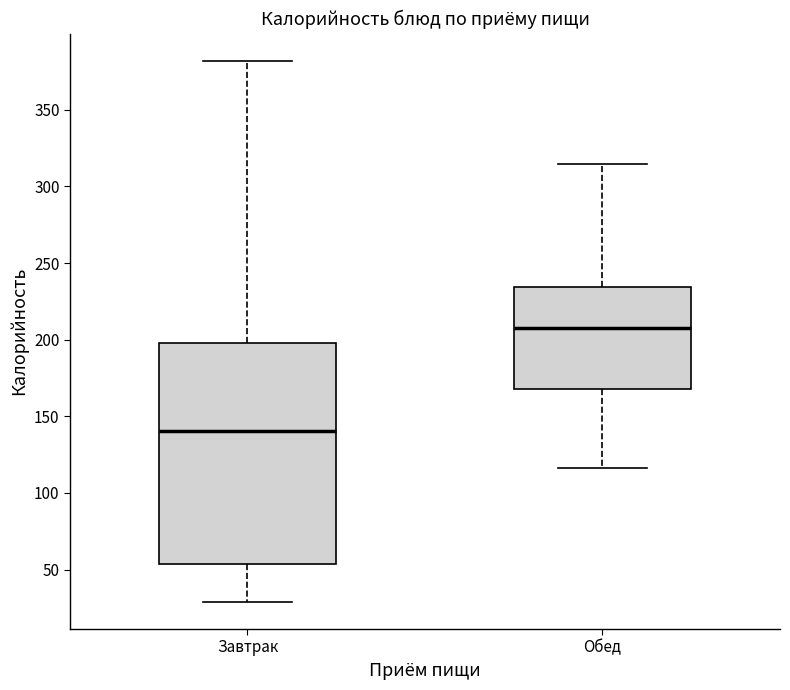

Reading left to right, read every box against the y-axis: the position of its median line, the range the box covers, and the ends of its whiskers. The values are not printed on the chart, so give them approximately, as read against the axis.

Завтрак: median 140, box 55 to 200, whiskers 30 to 380
Обед: median 210, box 170 to 235, whiskers 115 to 315